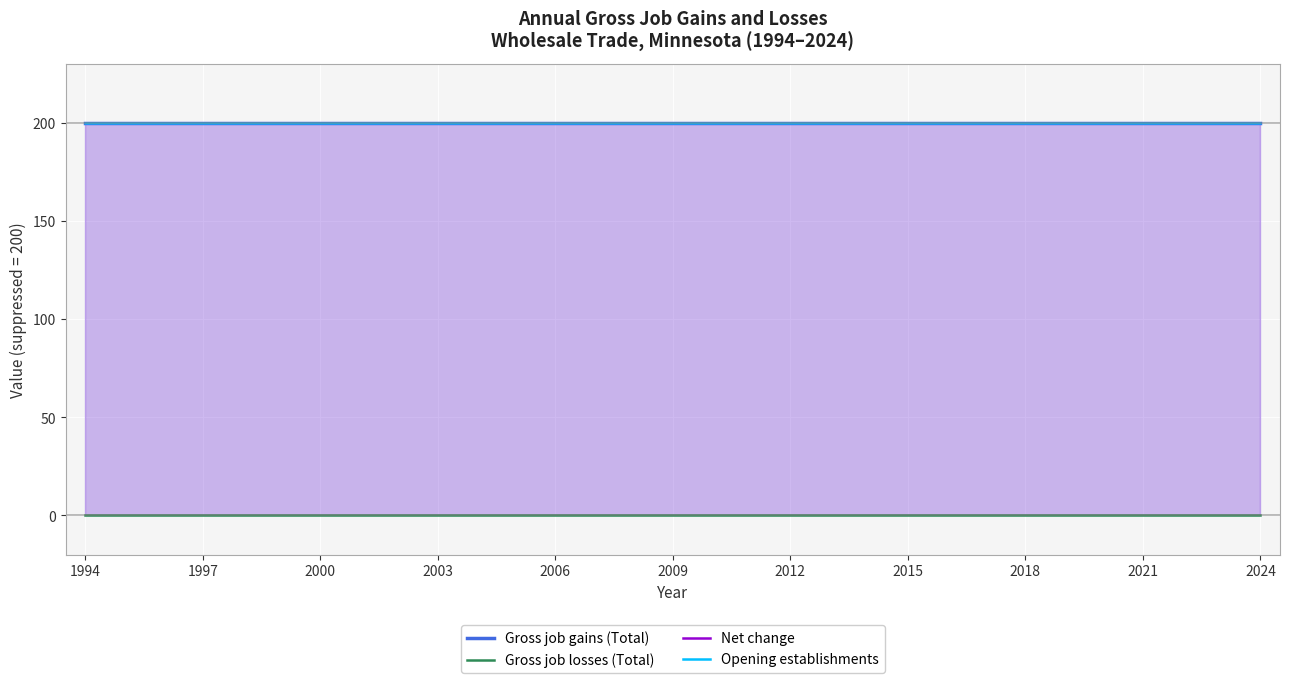

True or false: Net change and Gross job losses (Total) cross at least once.

False